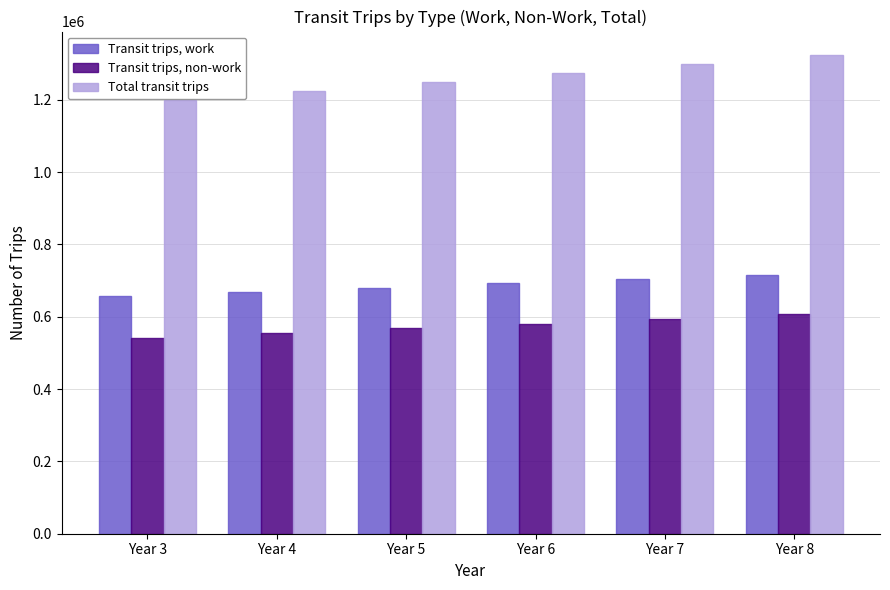

The Transit trips, work series shows 154492.9 at Year 7. True or false?

False